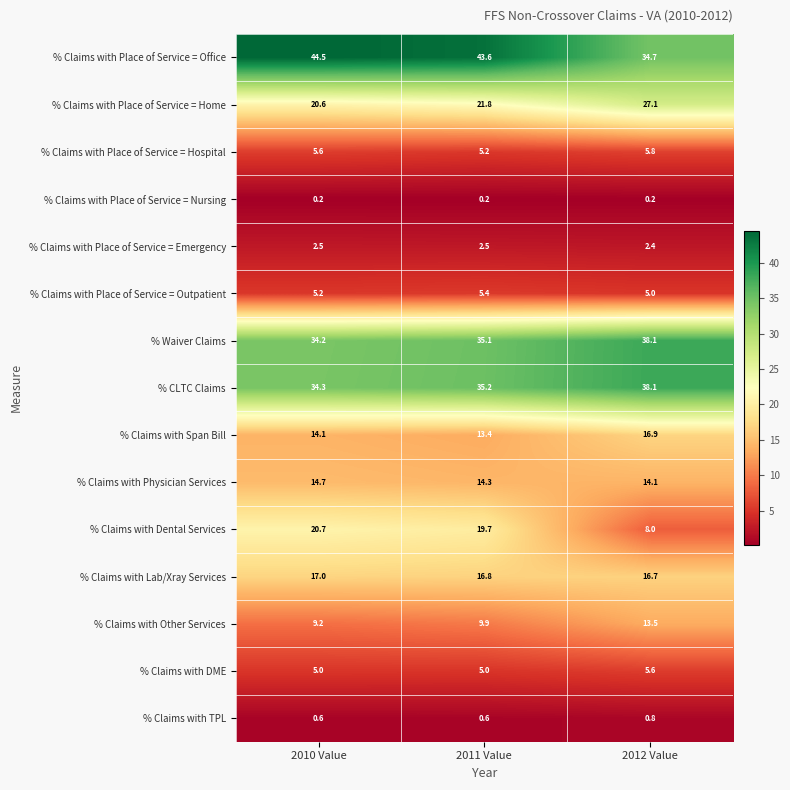

What is the total value across all series at 2010 Value?

228.4